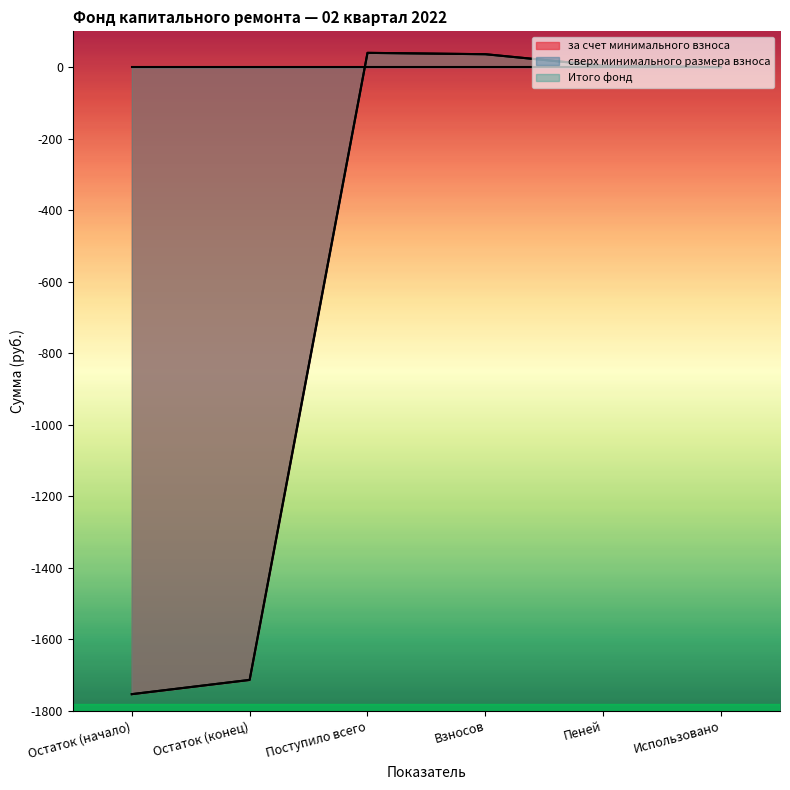

In за счет минимального взноса, how many points are higher than both neighbors (excluding endpoints)?

1